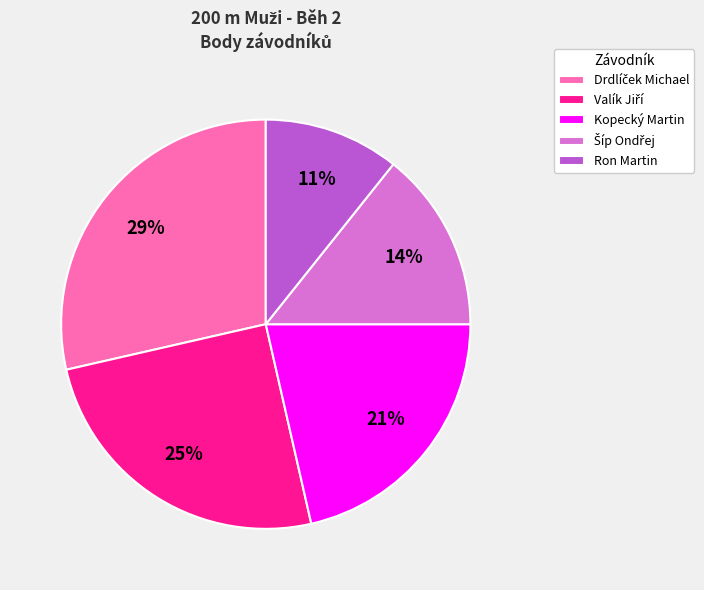

To the nearest percent, what portion does Kopecký Martin represent?

21%